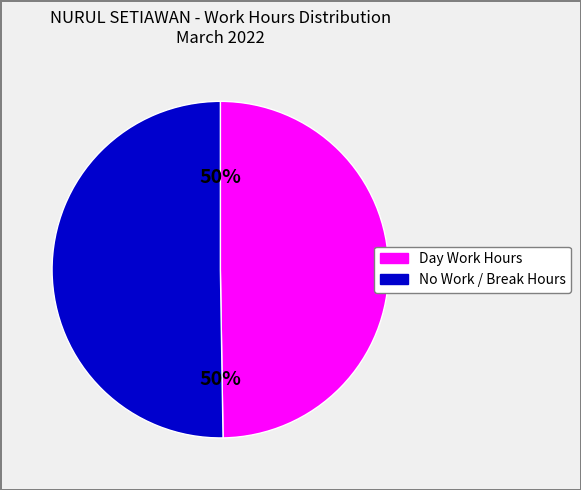

True or false: No Work / Break Hours accounts for 40% of the total.

False